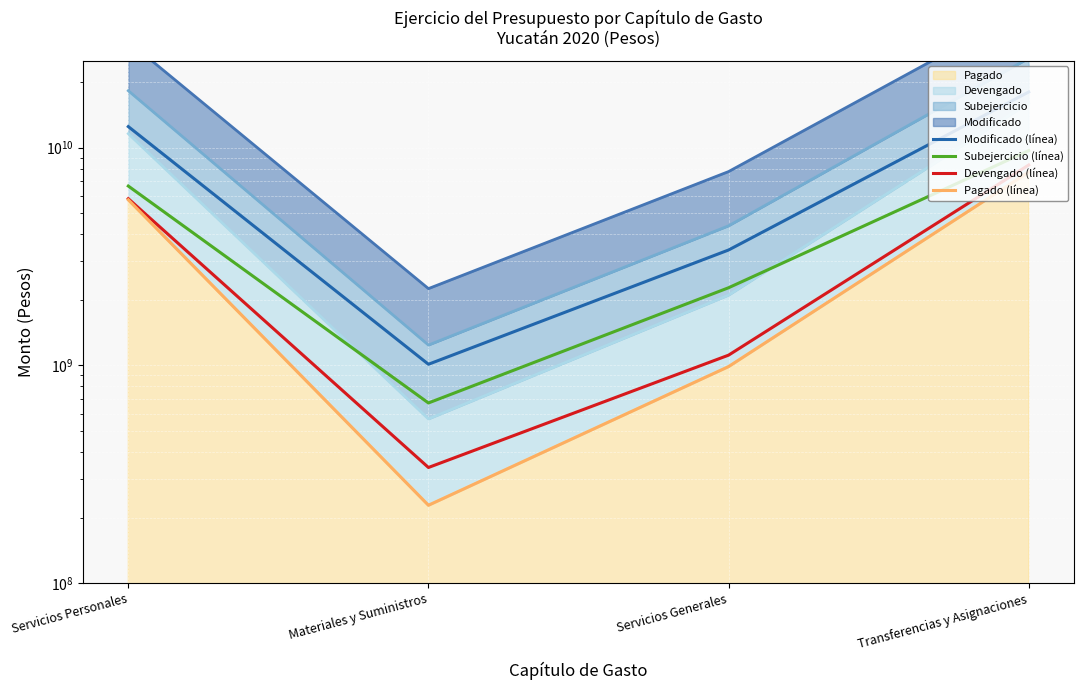

True or false: Modificado (línea) and Subejercicio (línea) cross at least once.

False